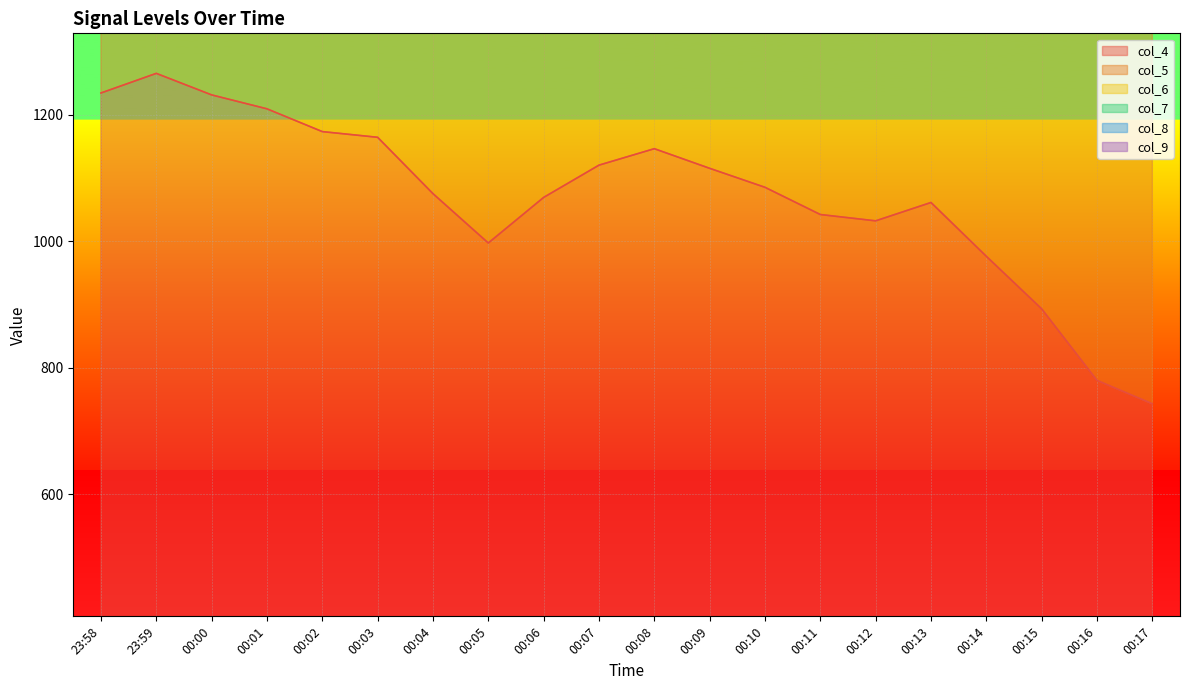

What is the sum of all col_5 values?

38149